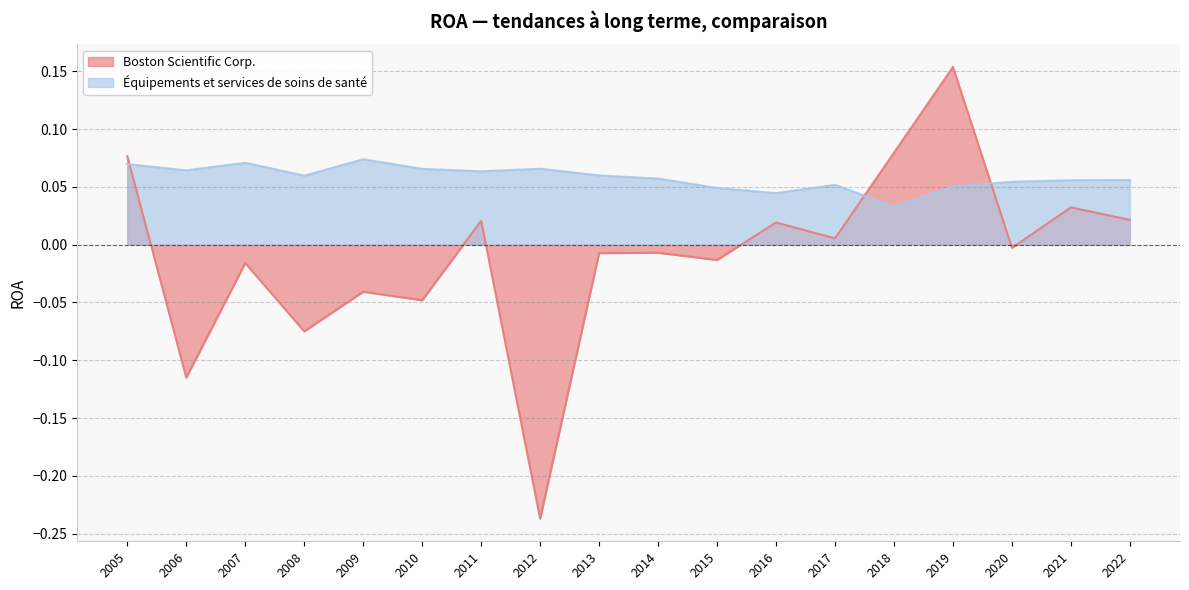

The value of Boston Scientific Corp. at 2021 is 0.0. True or false?

True